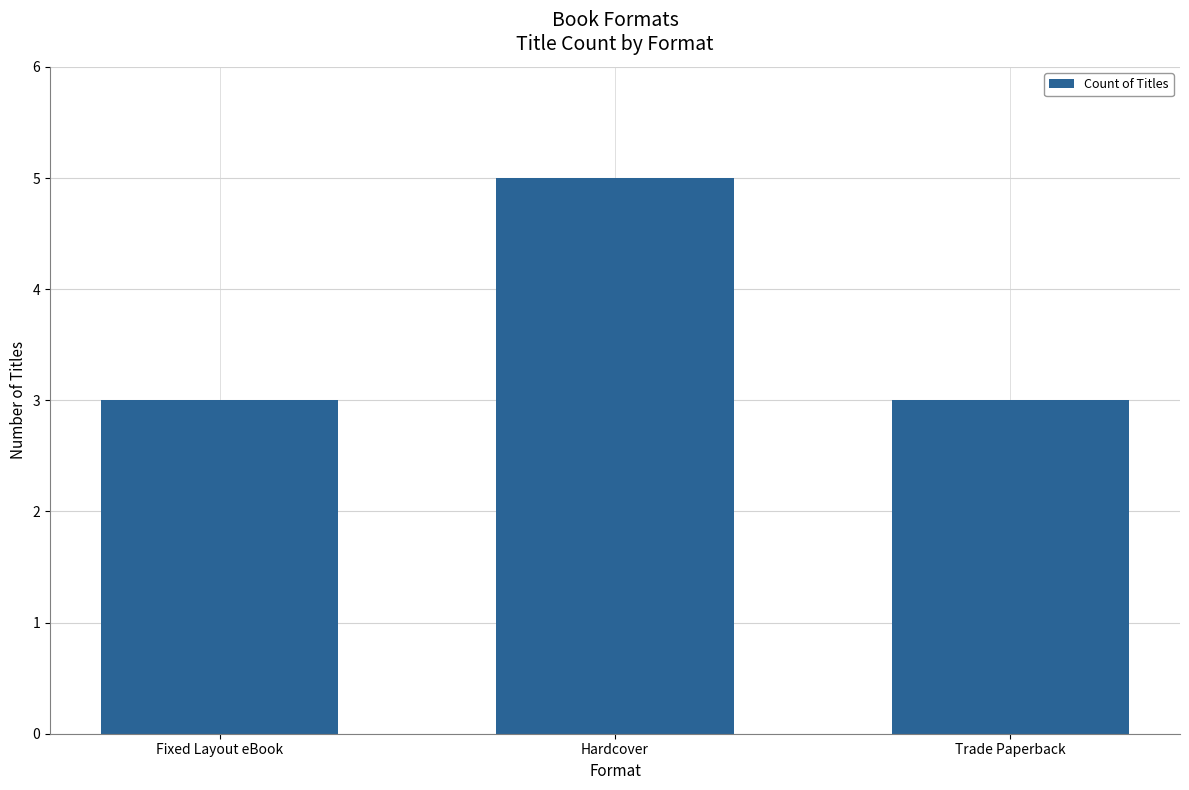

Which label corresponds to the largest value in the chart?

Hardcover